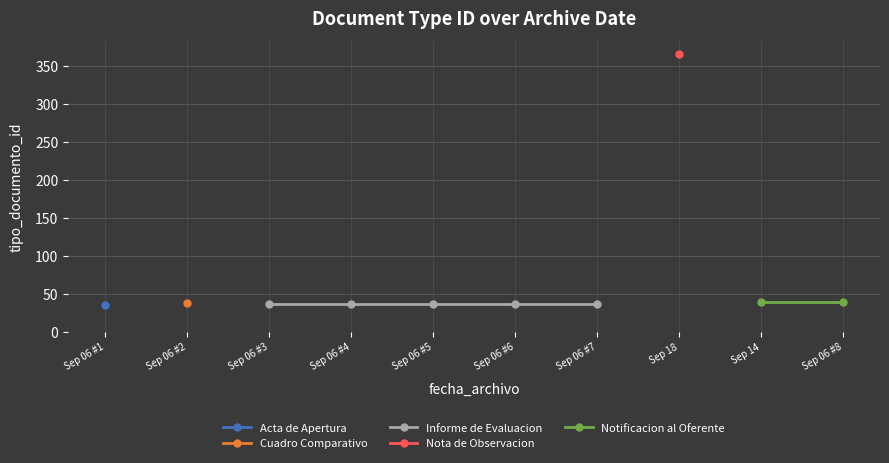

True or false: Cuadro Comparativo and Acta de Apertura intersect in this chart.

False